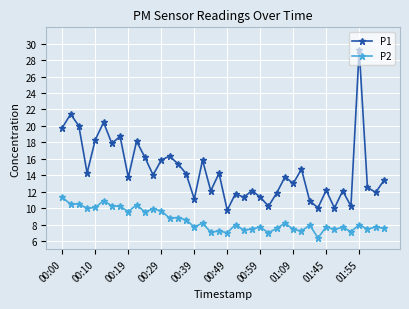

What is the sum of all P1 values?

580.3